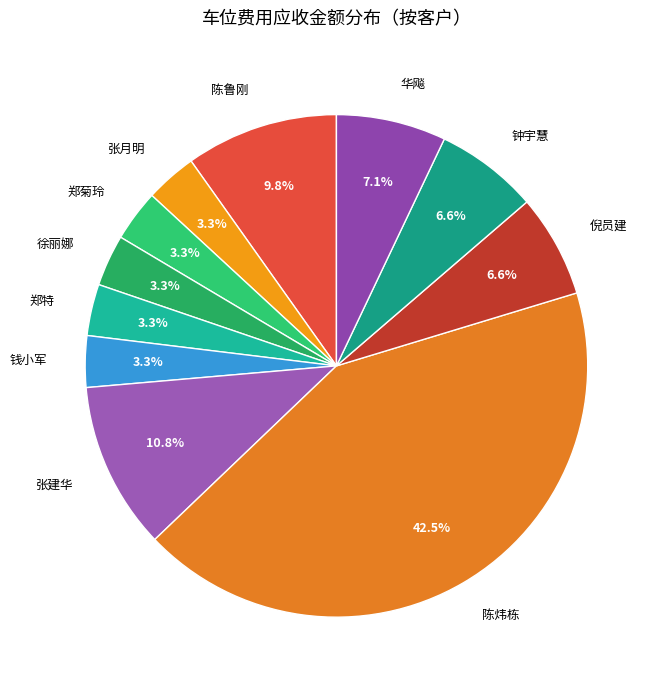

Which has a higher value, 陈炜栋 or 郑特?

陈炜栋